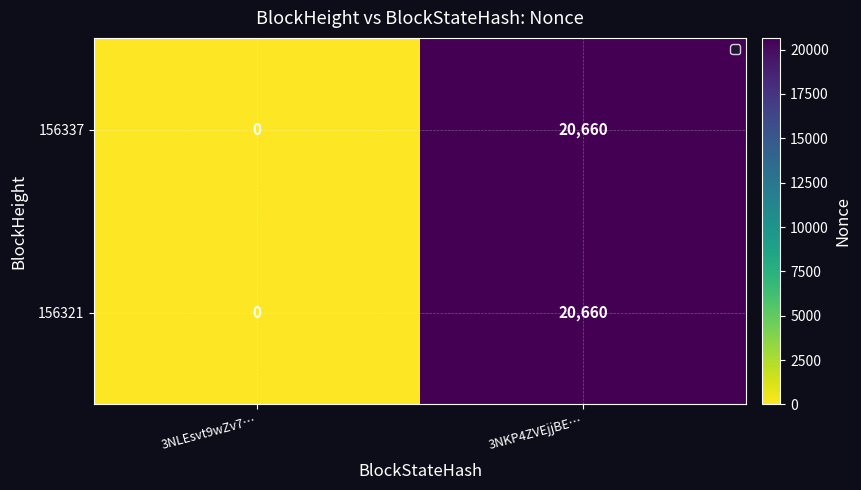

What is the difference between the maximum and minimum values in the 156337 series?

20660